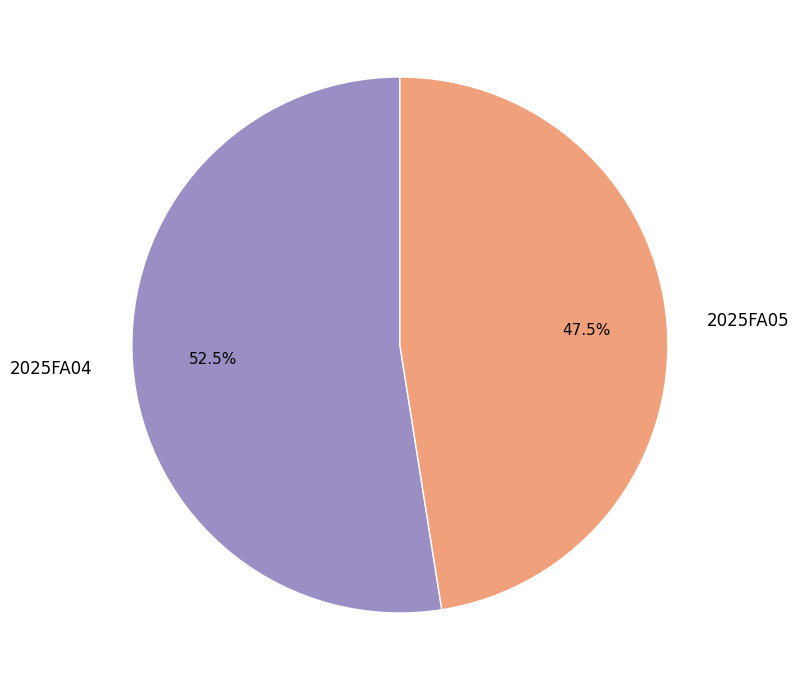

Is 2025FA05 the majority of the pie?

No